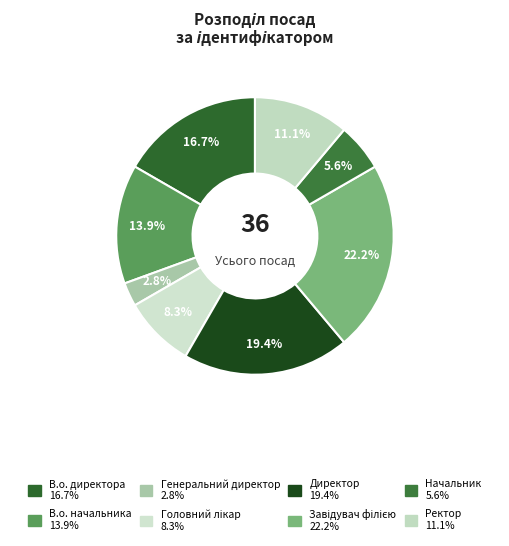

Which slice is the smallest?

Генеральний директор